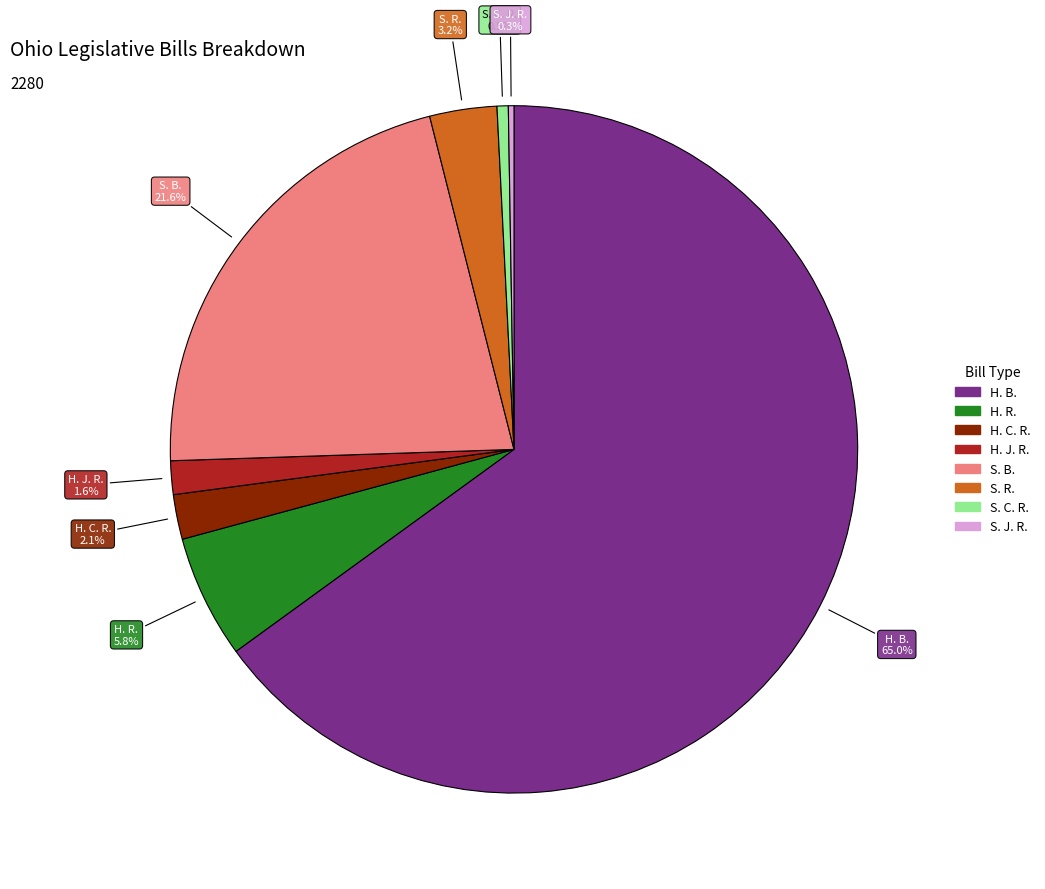

Which has a higher value, S. R. or H. C. R.?

S. R.